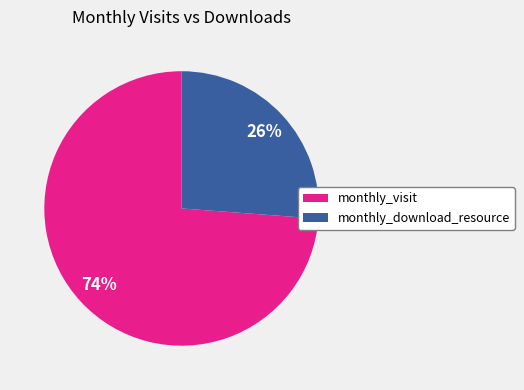

Is there any slice that represents more than half of the pie?

Yes